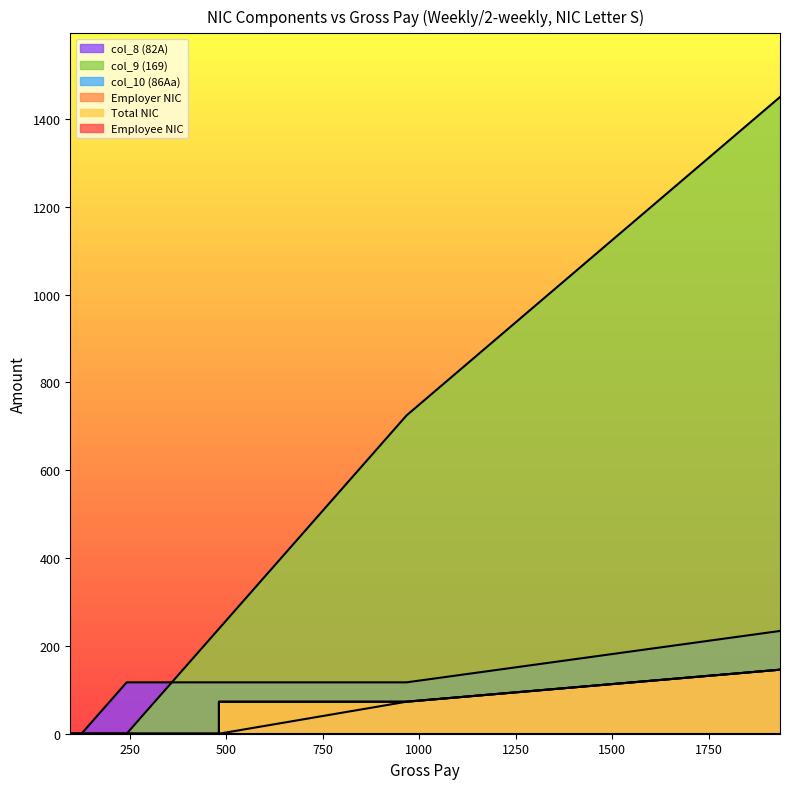

How many categories are shown in the chart?

13